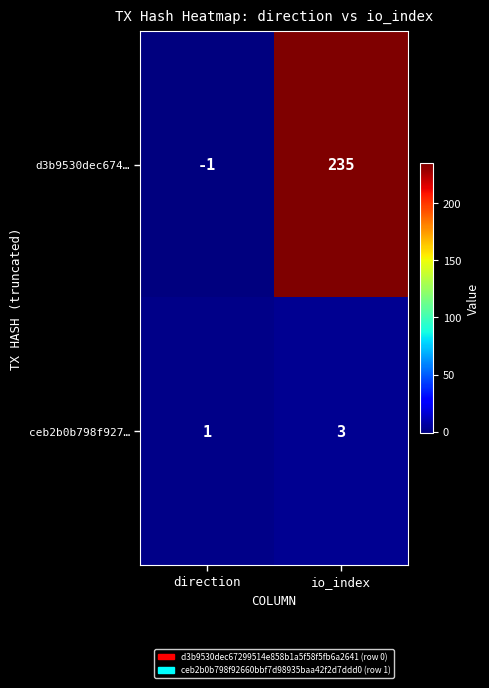

True or false: d3b9530dec674… has a value of 142 at io_index.

False